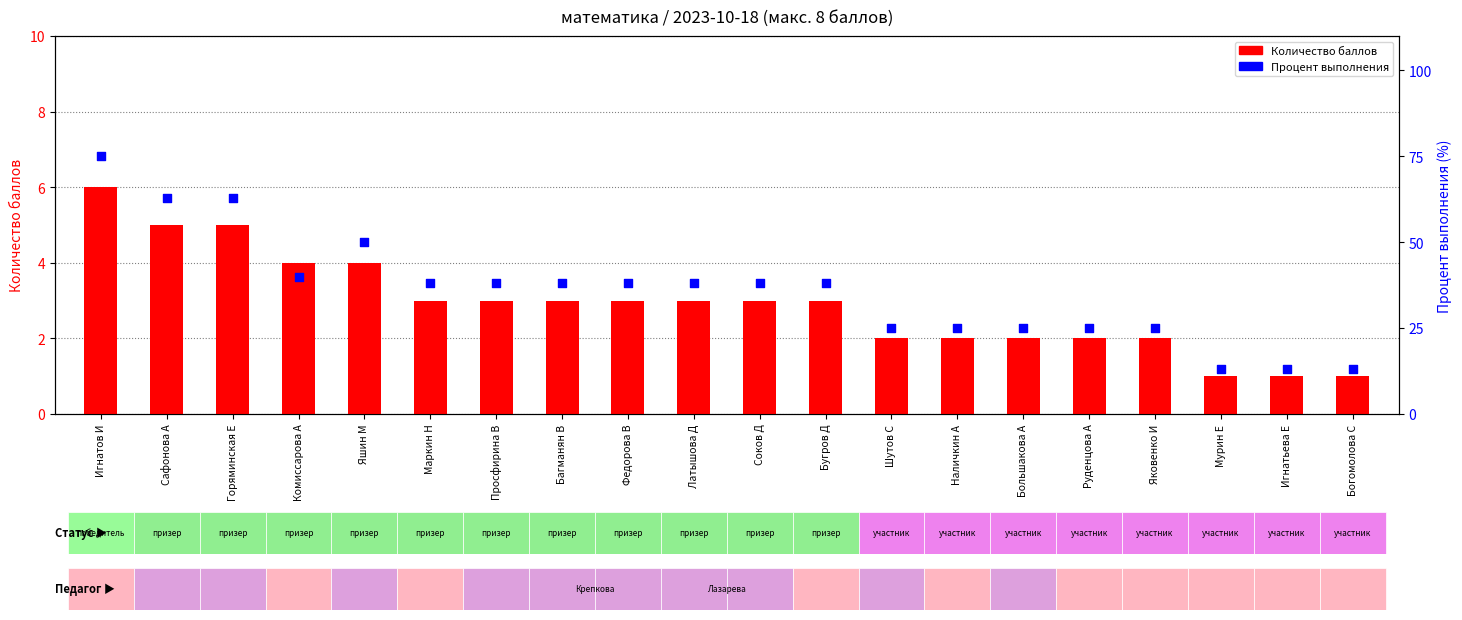

Is the value of Процент выполнения at Мурин Е greater than the value of Количество баллов at Яшин М?

Yes